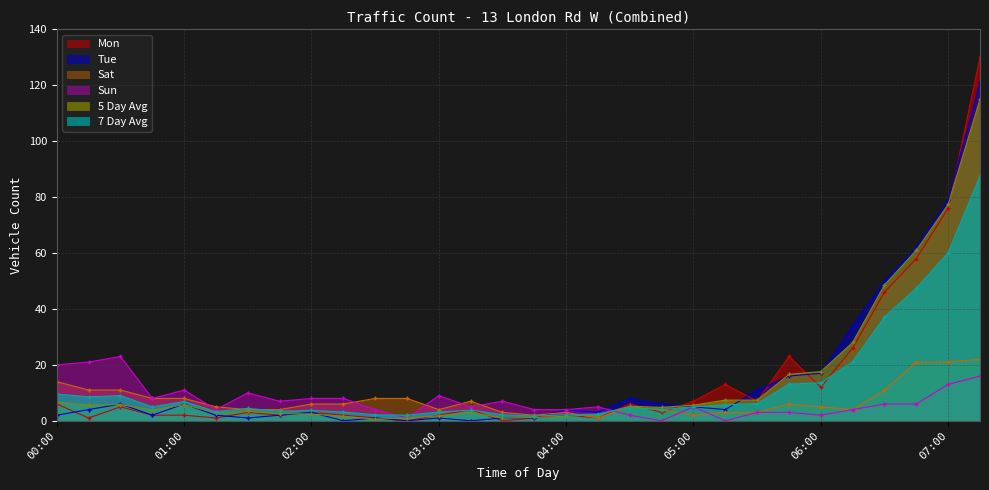

How many values in Sun are above zero?

28